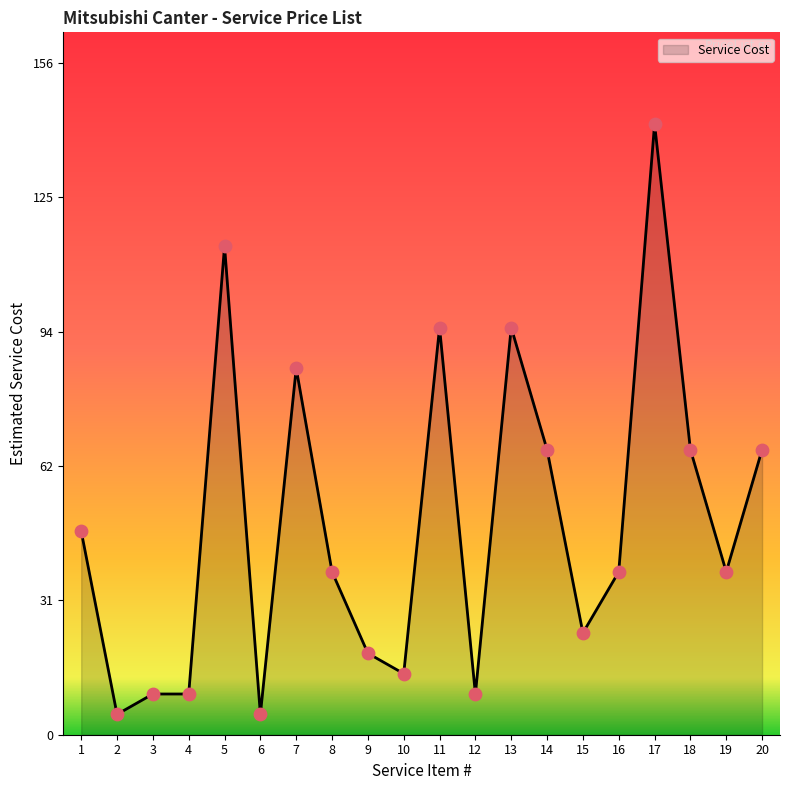

Approximately how many times larger is the value at 1 compared to 8?

1.2